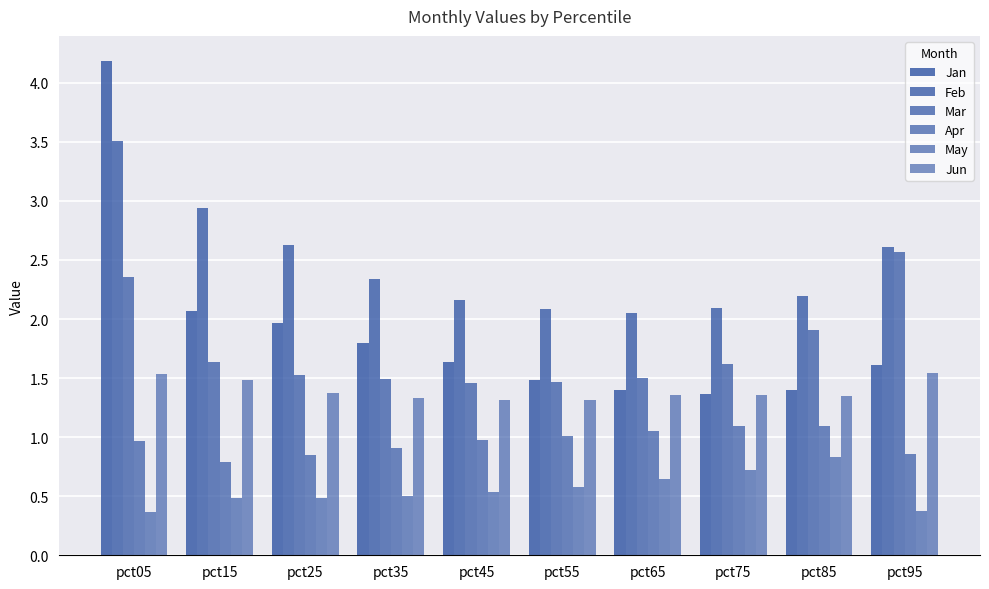

What is the average value of the Mar series?

1.8